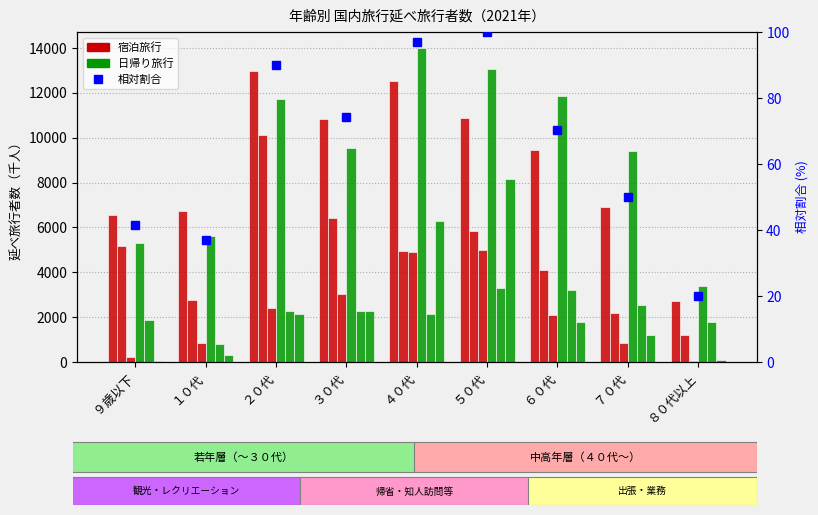

How many bars are there in each group?

6